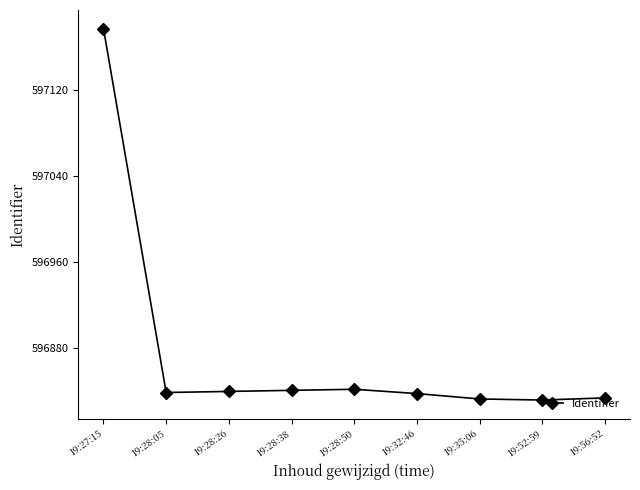

Is it true that the value at 19:35:06 is 596833?

True